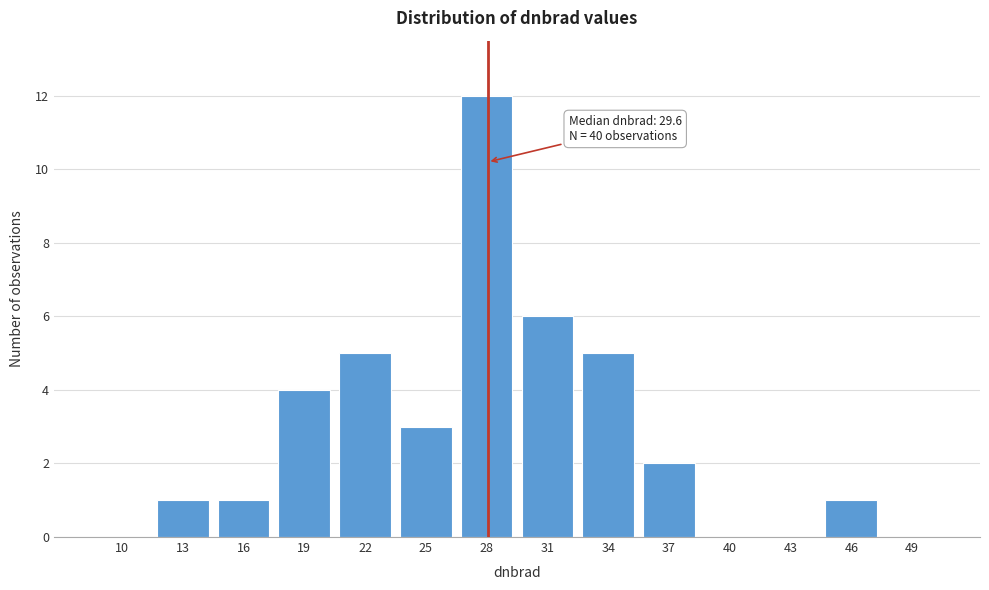

Reading left to right, what are all the values shown in this chart?

10=0	13=1	16=1	19=4	22=5	25=3	28=12	31=6	34=5	37=2	40=0	43=0	46=1	49=0